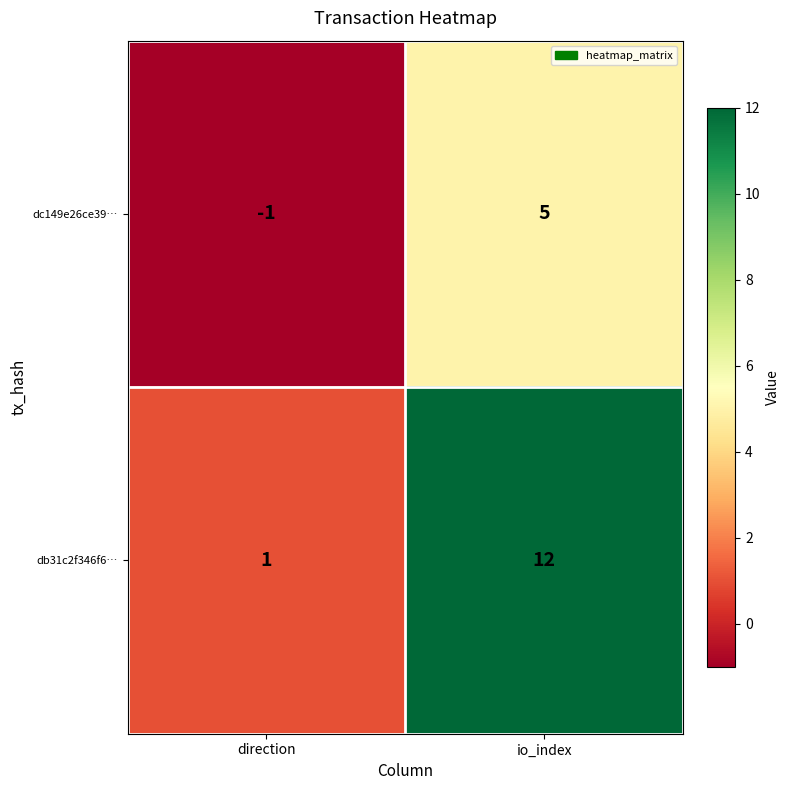

Rank the series by their maximum value, from highest to lowest.

db31c2f346f6…, dc149e26ce39…